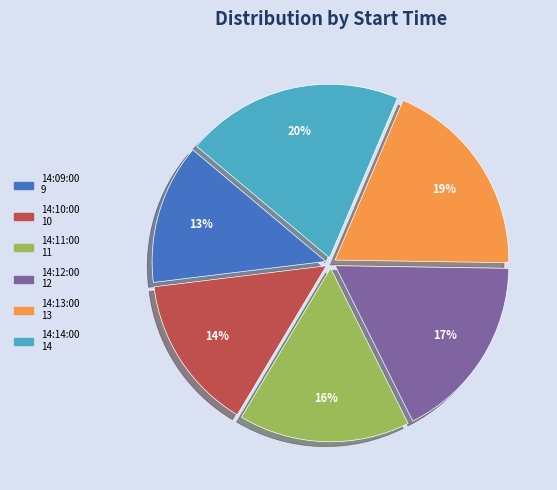

Is the sum of 14:14:00 and 14:10:00 greater than half?

No